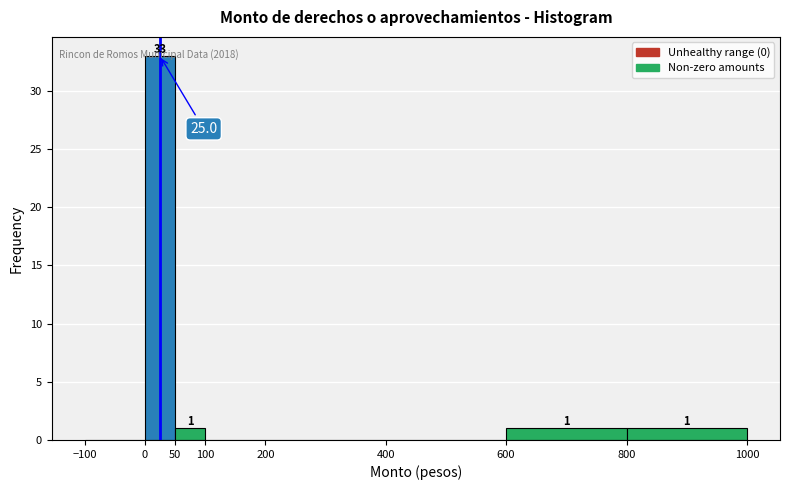

Which range on the x-axis has the tallest bar?

0 to 50